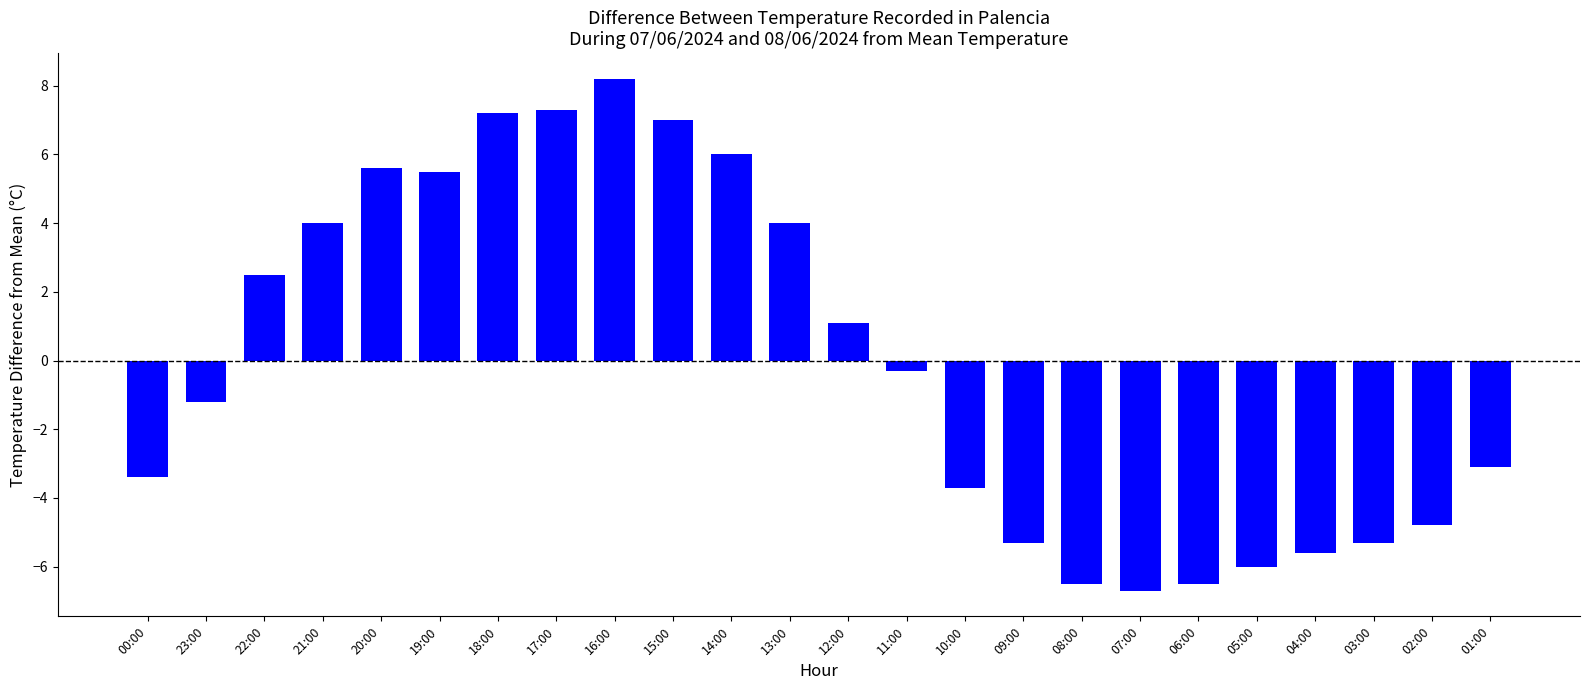

What is the minimum value shown in the chart?

-6.7